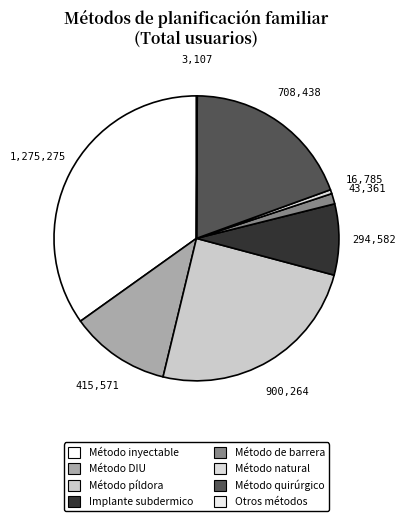

True or false: Método píldora accounts for 18% of the total.

False